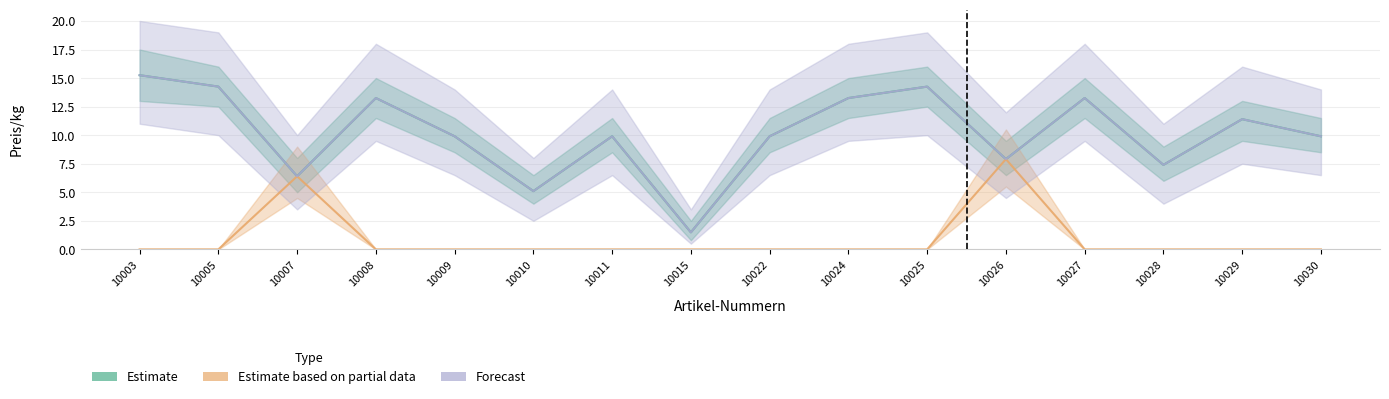

Rank the series at 10005 from lowest to highest value.

Estimate based on partial data, Estimate, Forecast